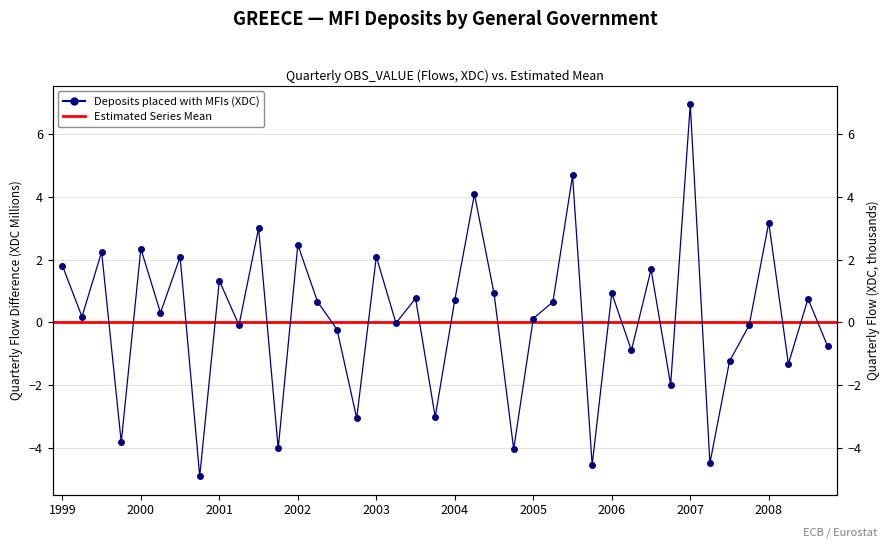

How many positive values are there?

23